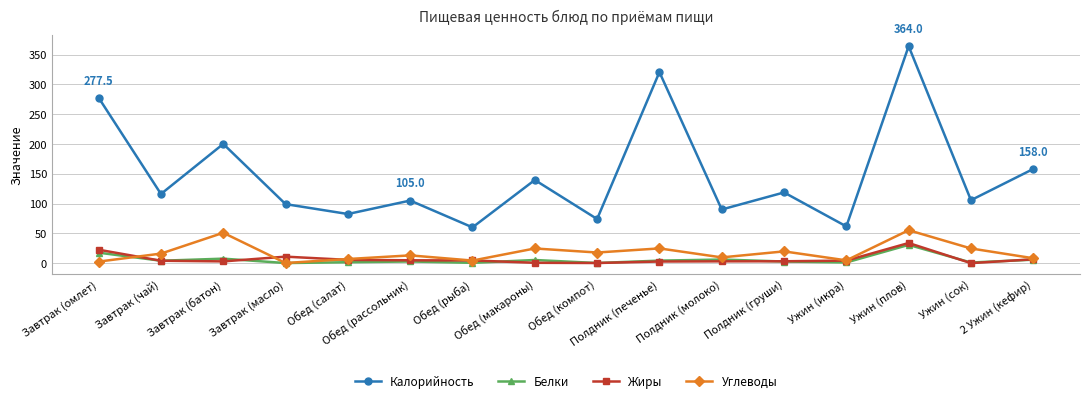

Which series has the largest total across all categories?

Калорийность